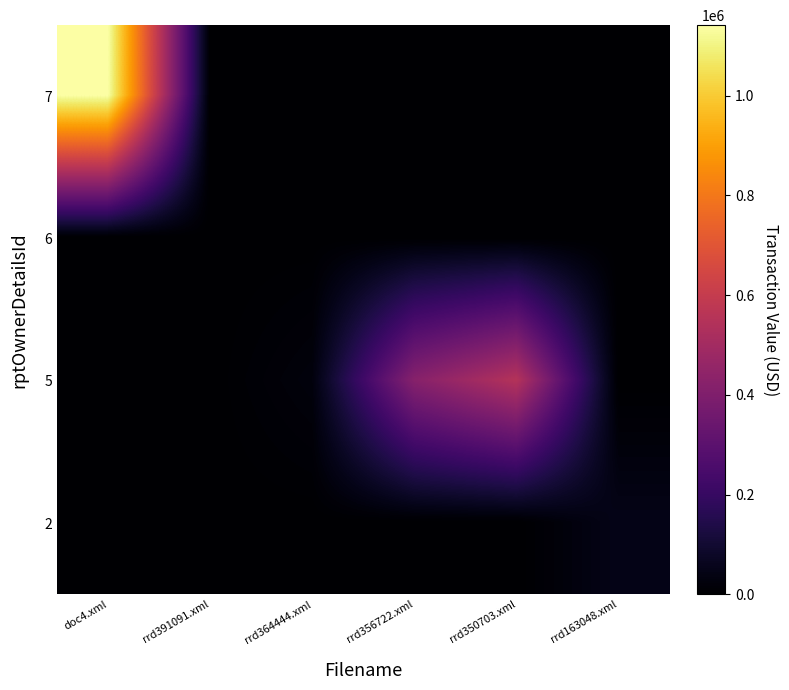

Reading left to right, extract all data points from this chart.

7: doc4.xml=1141400	rrd391091.xml=0	rrd364444.xml=0	rrd356722.xml=0	rrd350703.xml=0	rrd163048.xml=0
6: doc4.xml=0	rrd391091.xml=0	rrd364444.xml=0	rrd356722.xml=0	rrd350703.xml=0	rrd163048.xml=0
5: doc4.xml=0	rrd391091.xml=0	rrd364444.xml=25957	rrd356722.xml=421000	rrd350703.xml=550000	rrd163048.xml=0
2: doc4.xml=0	rrd391091.xml=0	rrd364444.xml=0	rrd356722.xml=0	rrd350703.xml=0	rrd163048.xml=48930